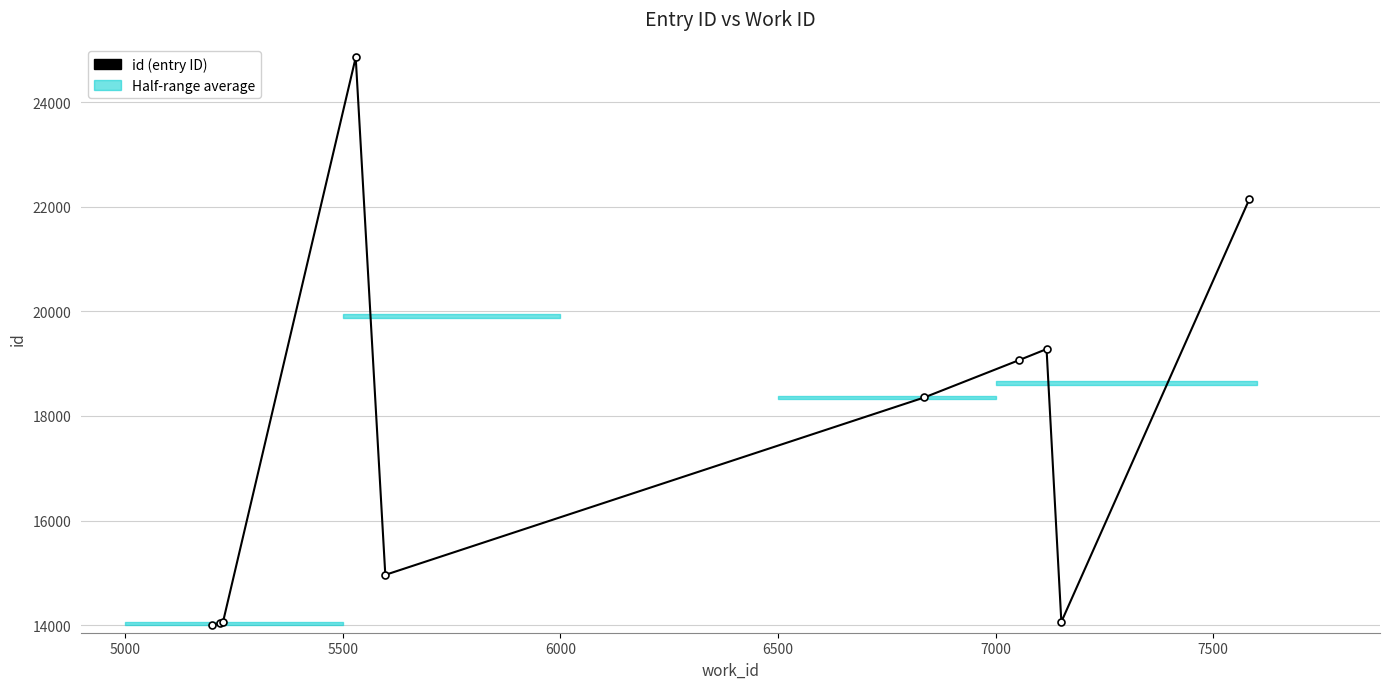

What is the value of the 9th point from the left?

14063